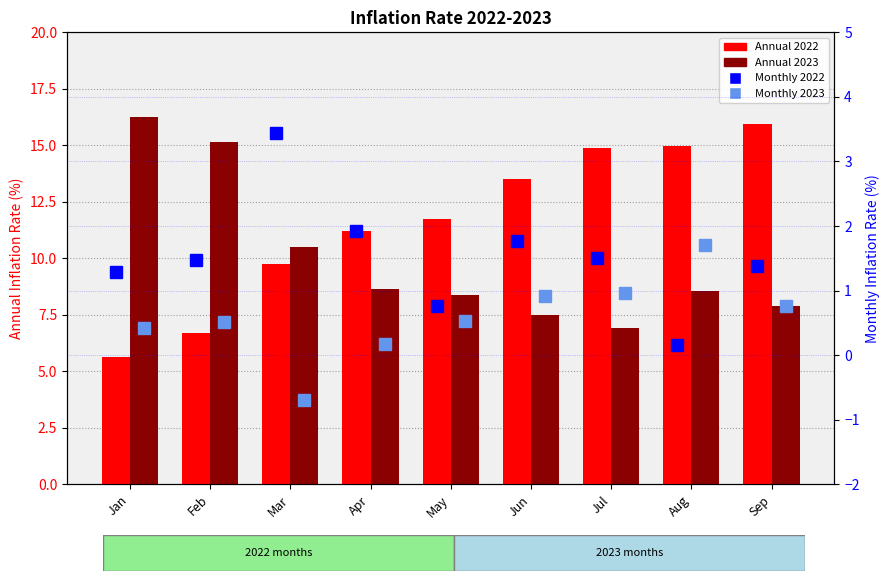

Which series has the largest range (max minus min)?

Annual 2022